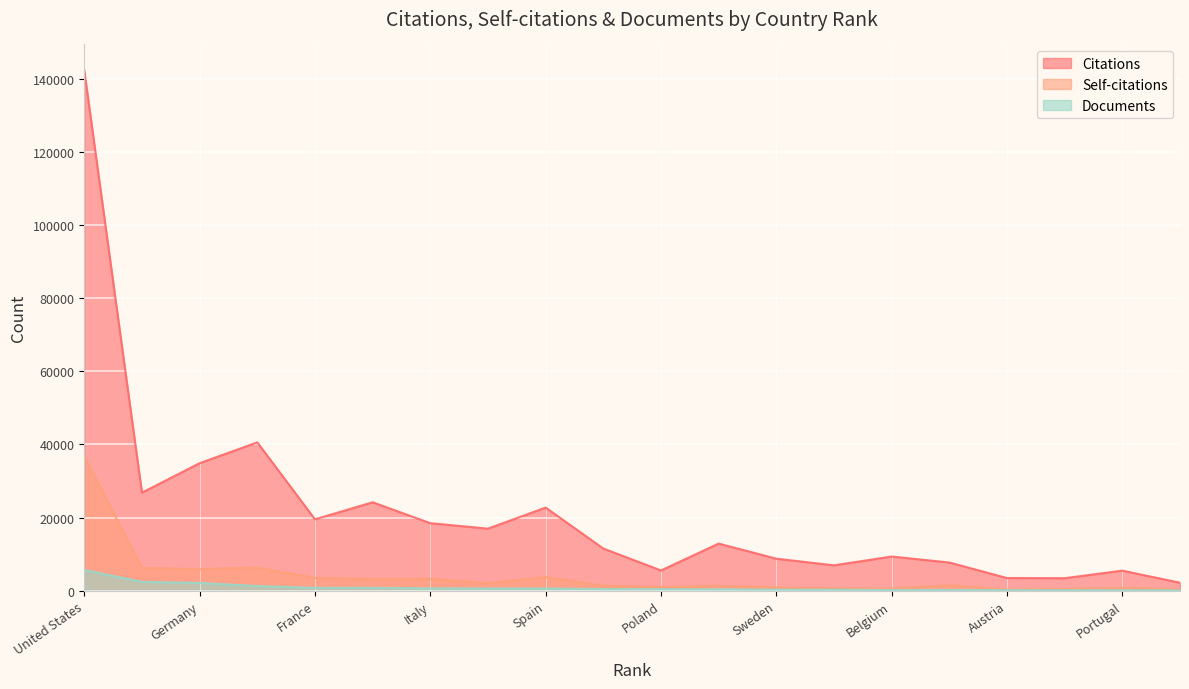

What is the total value across all series at Portugal?

6424